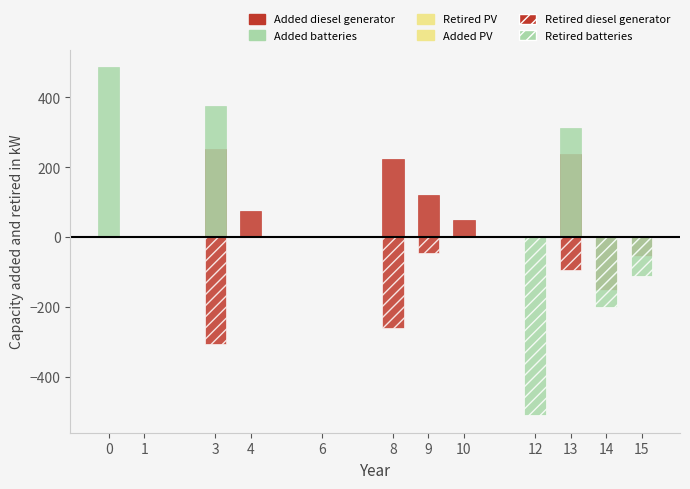

The value of Added PV at 10 is 0. True or false?

True